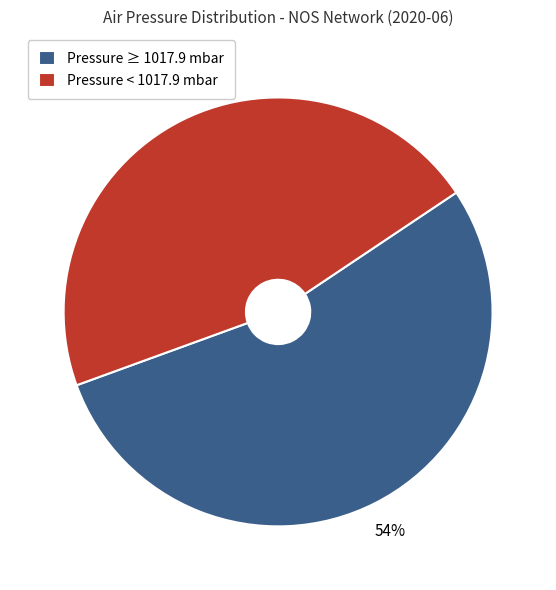

What is the largest slice in the pie chart?

Pressure ≥ 1017.9 mbar